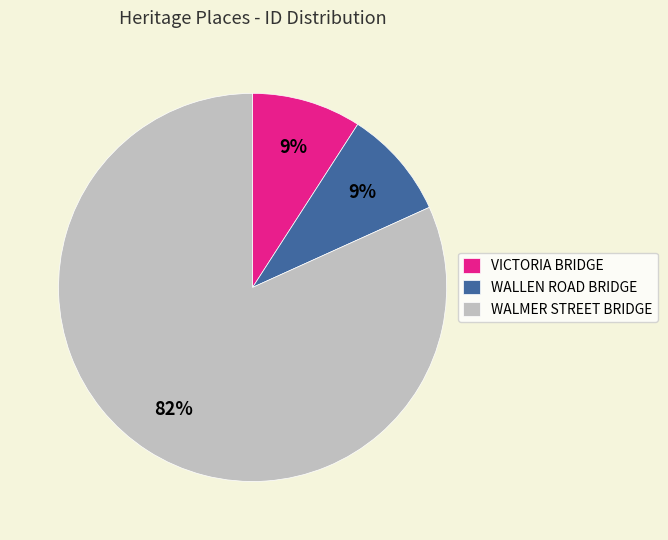

Does any single category account for the majority?

Yes